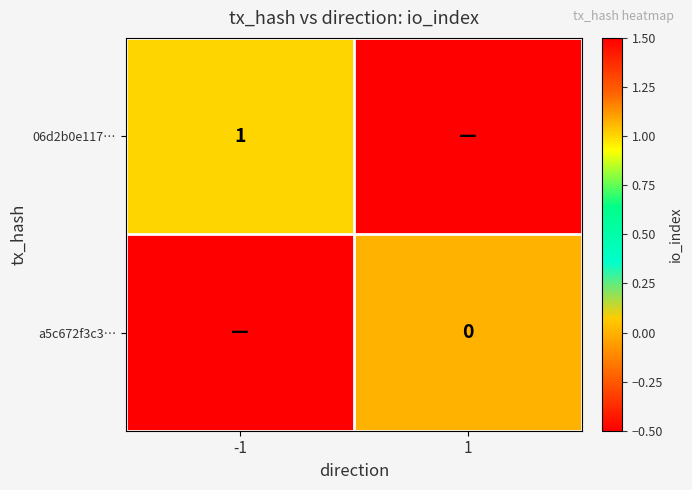

The 06d2b0e117… series shows 0.5 at -1. True or false?

False